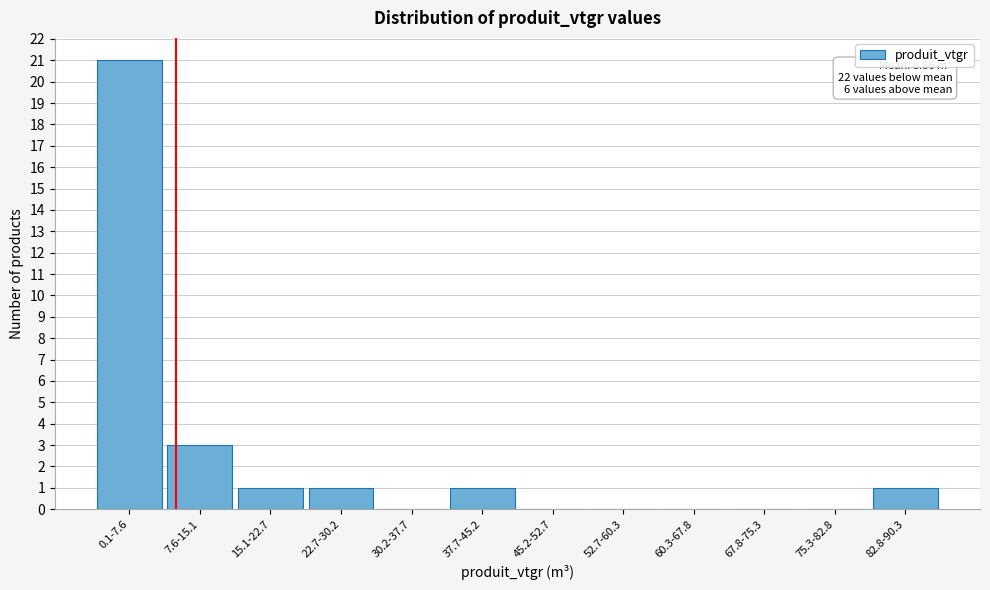

Reading left to right, transcribe all the data shown in this chart.

0.1-7.6=21	7.6-15.1=3	15.1-22.7=1	22.7-30.2=1	30.2-37.7=0	37.7-45.2=1	45.2-52.7=0	52.7-60.3=0	60.3-67.8=0	67.8-75.3=0	75.3-82.8=0	82.8-90.3=1